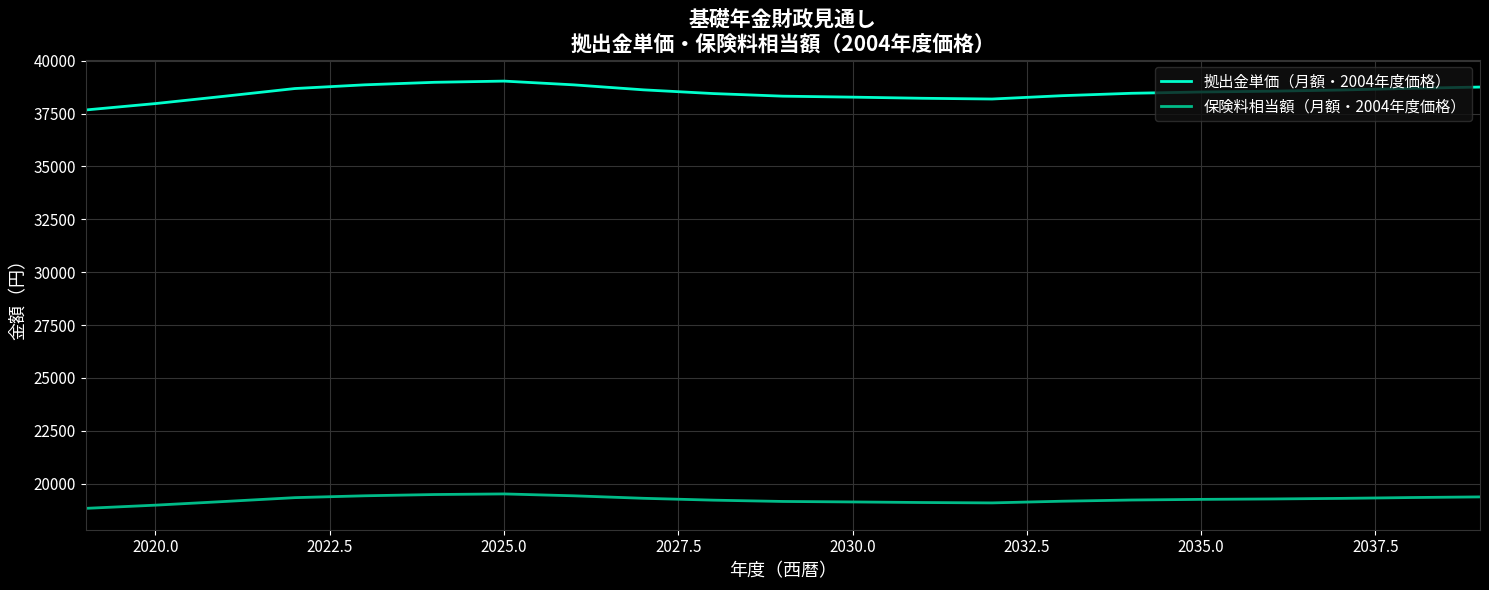

Which series has the widest spread of values?

拠出金単価（月額・2004年度価格）